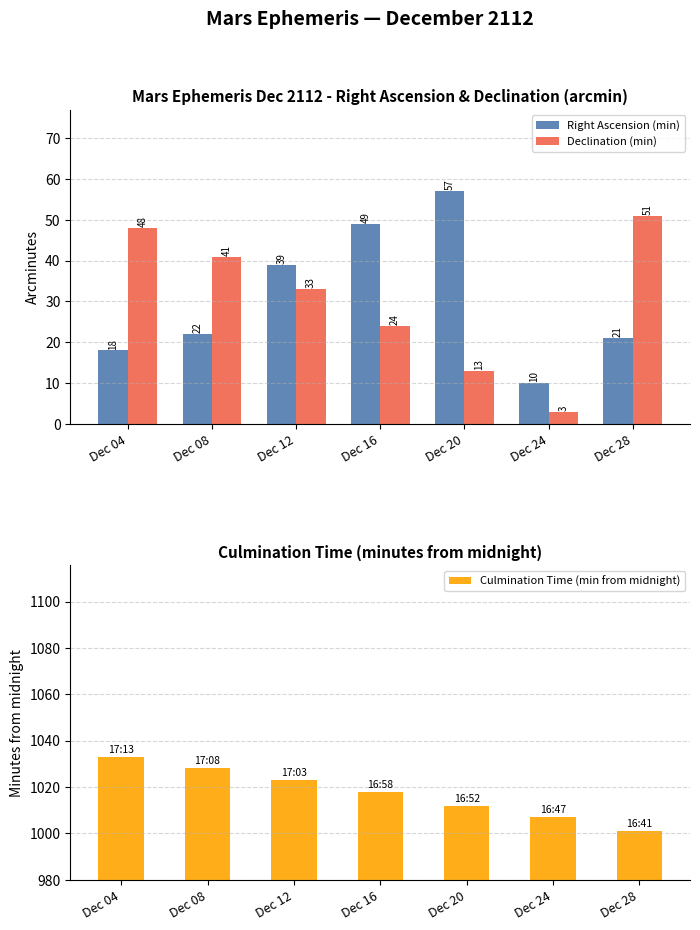

At which label does Right Ascension (min) first exceed 22?

Dec 12